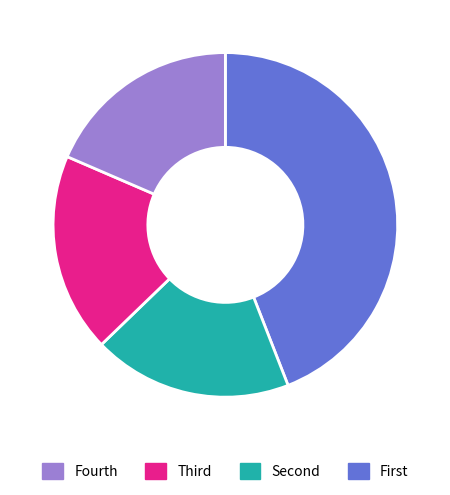

How many slices are in this pie chart?

4